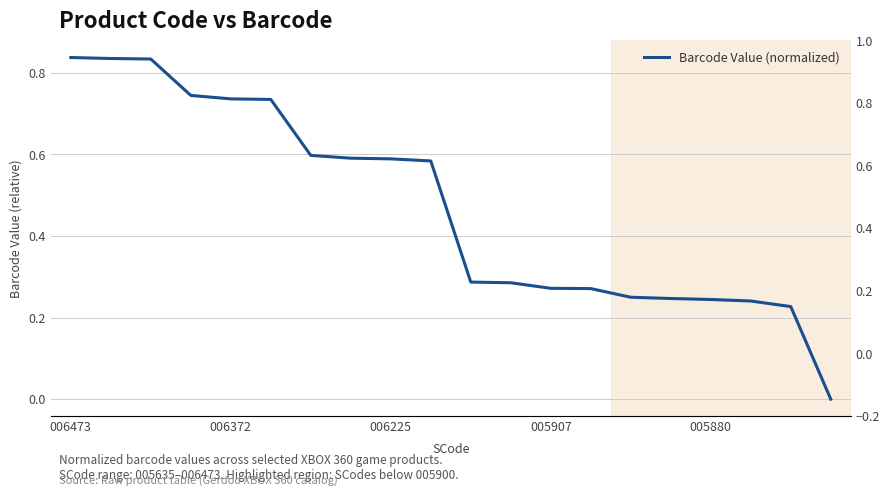

What is the difference between the maximum and second lowest values?

0.6